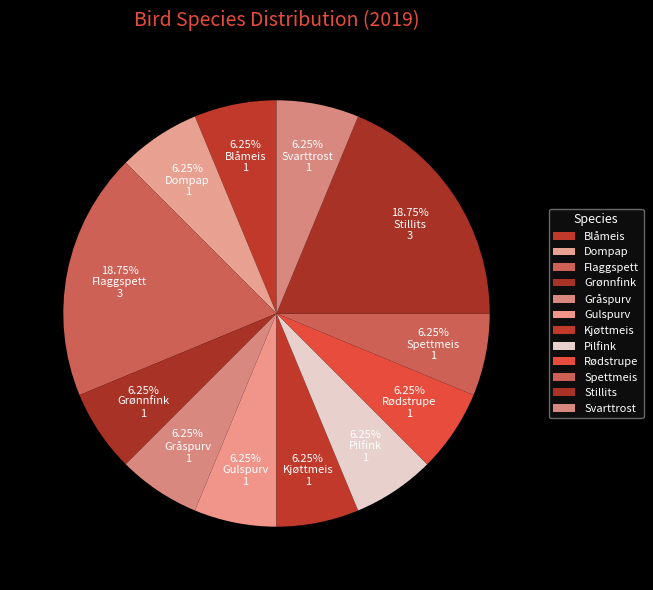

Rank the categories by value from highest to lowest.

Flaggspett, Stillits, Blåmeis, Dompap, Grønnfink, Gråspurv, Gulspurv, Kjøttmeis, Pilfink, Rødstrupe, Spettmeis, Svarttrost